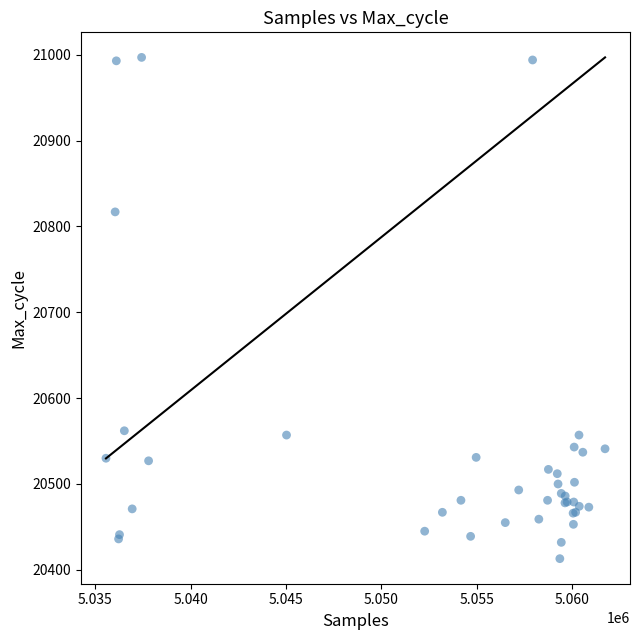

What Y value in the scatter plot is closest to 20705?

20817